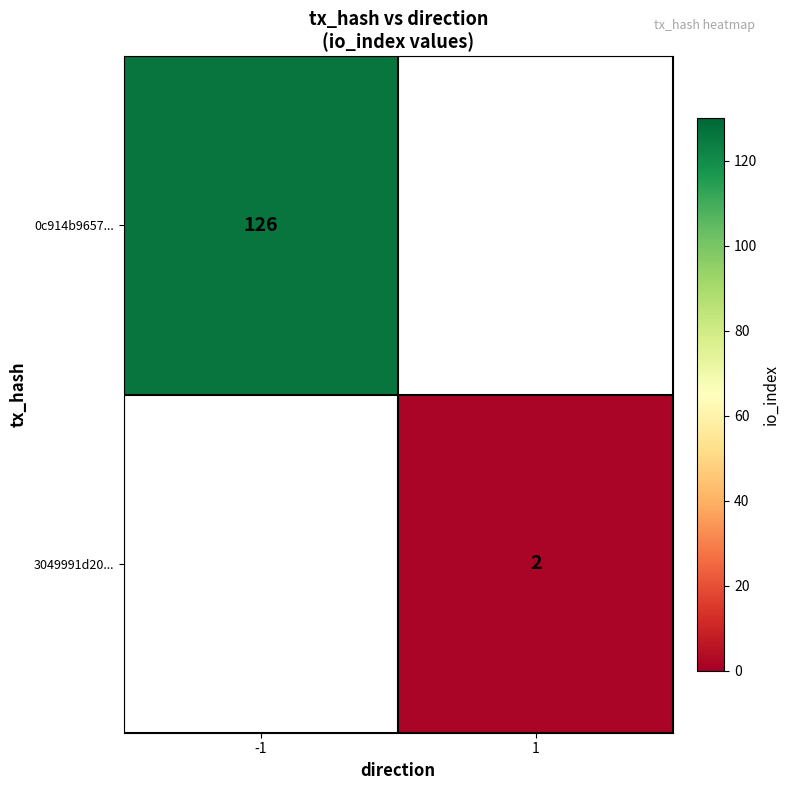

Is the value of 3049991d20... at 1 greater than the value of 0c914b9657... at -1?

No